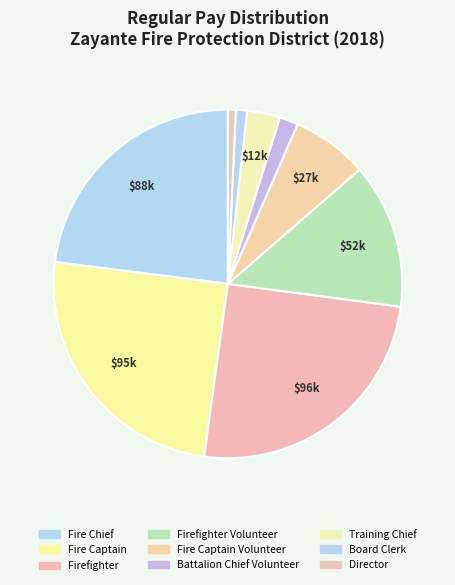

Is it true that Board Clerk is 6% of the pie?

False